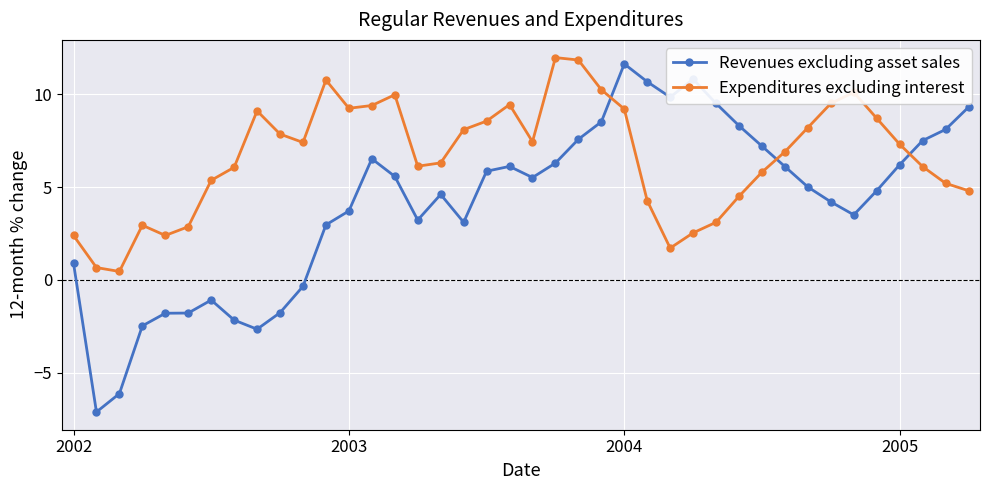

List the series in order of their overall mean, lowest first.

Revenues excluding asset sales, Expenditures excluding interest